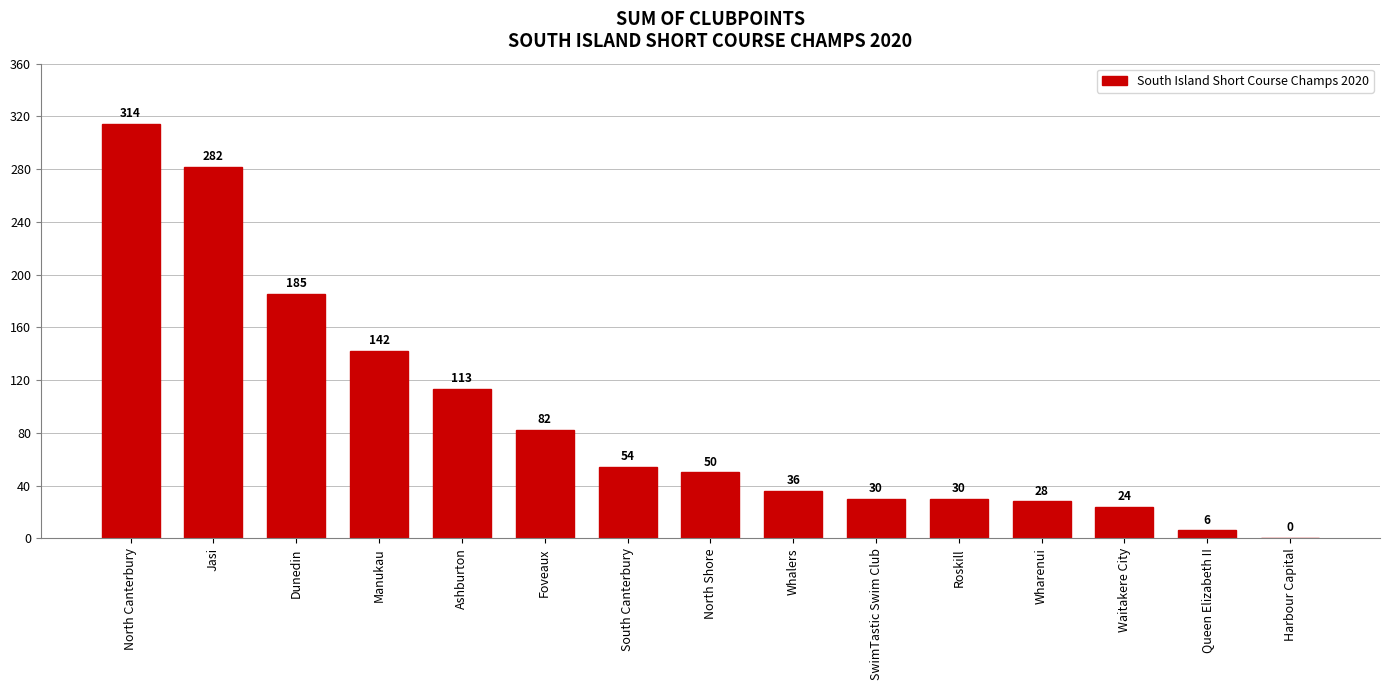

What is the average value?

92